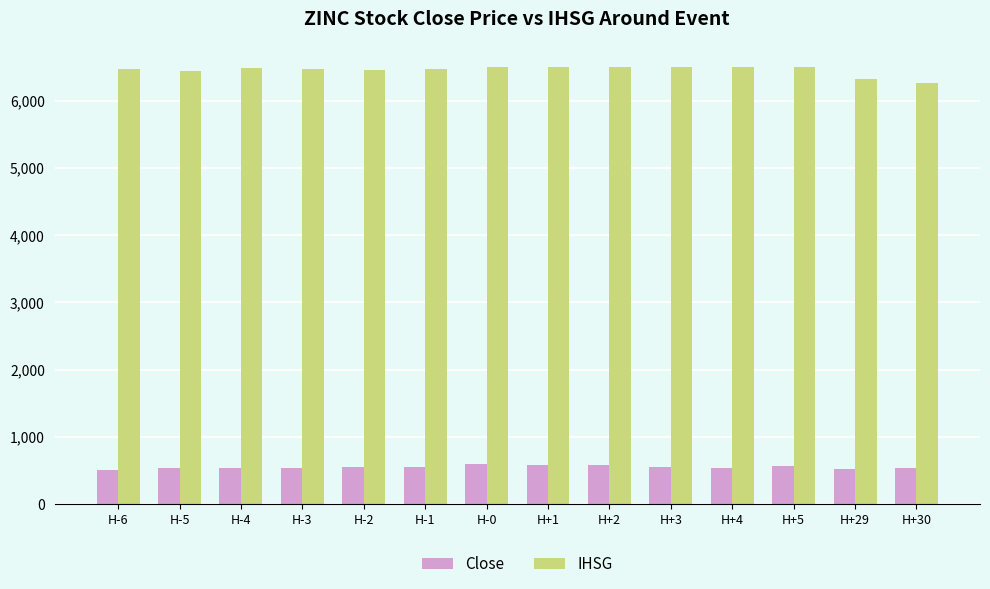

What is the total value across all series at H+2?

7074.6